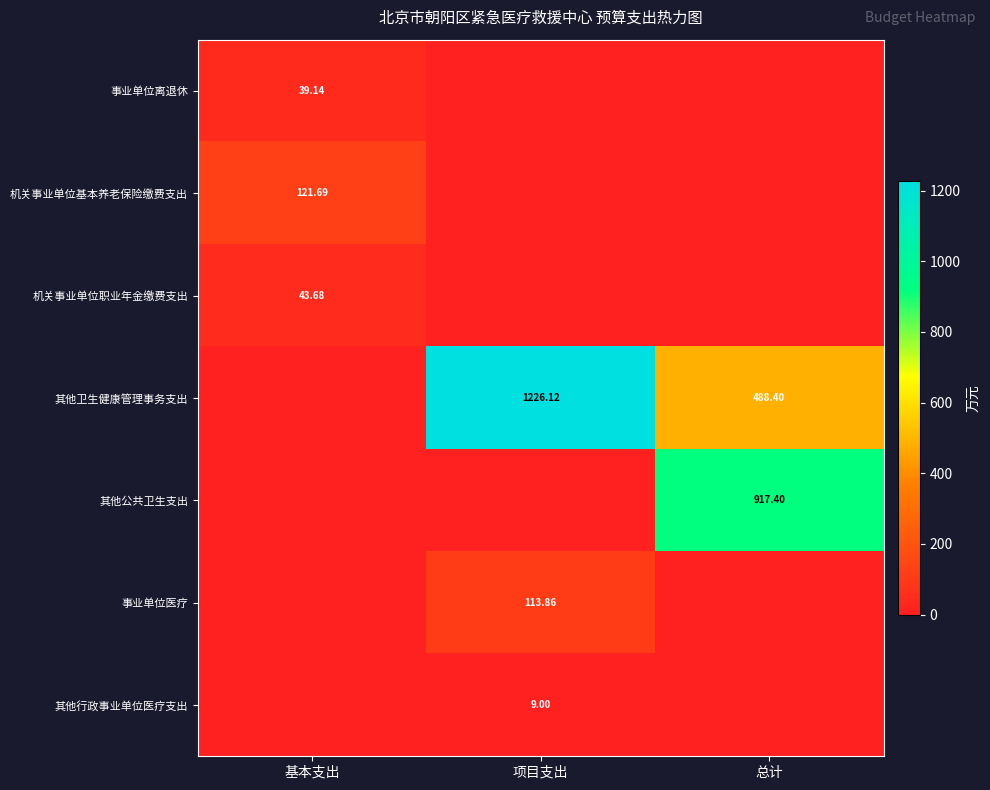

The value of 事业单位离退休 at 基本支出 is 23.1. True or false?

False